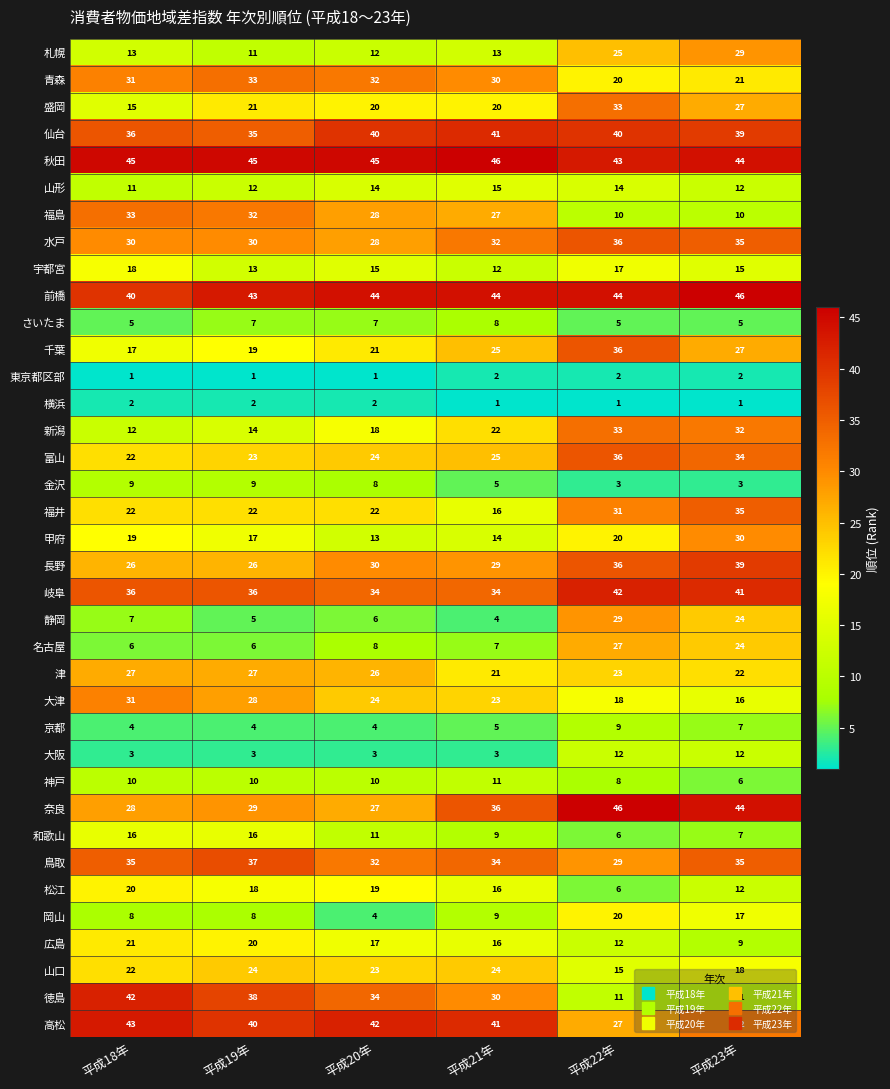

How many 前橋 values are between 43 and 44?

4